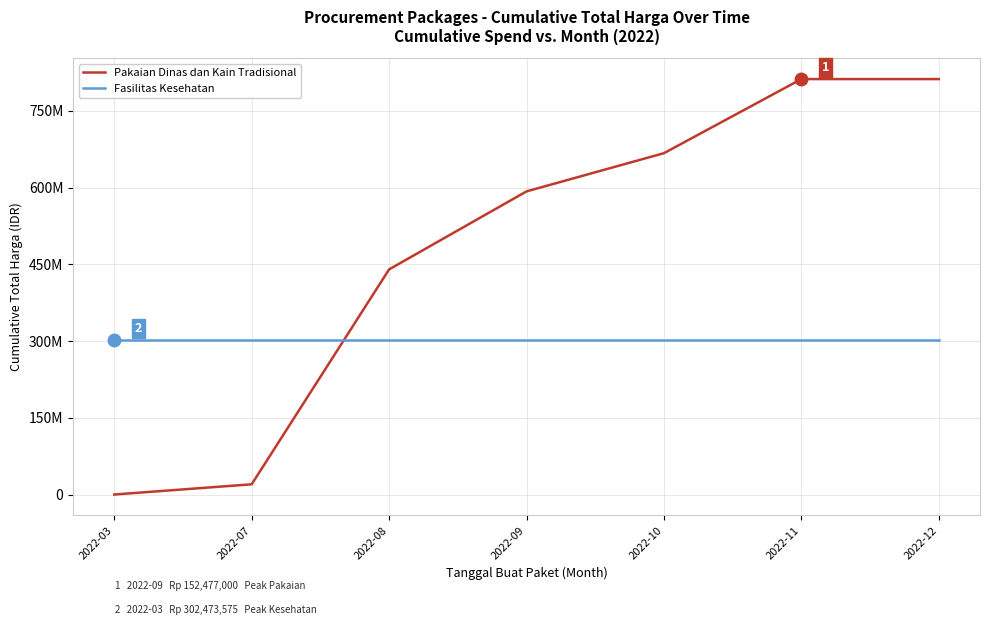

At 2022-12, list the series in order from smallest to largest.

Fasilitas Kesehatan, Pakaian Dinas dan Kain Tradisional